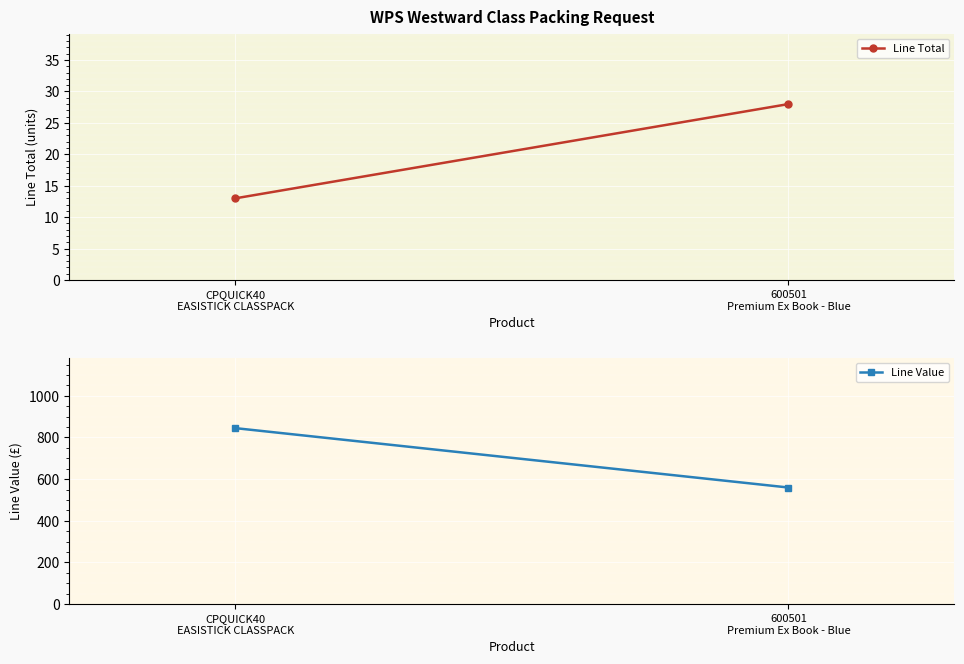

Is the value of Line Total at 600501
Premium Ex Book - Blue greater than the value of Line Value at 600501
Premium Ex Book - Blue?

No